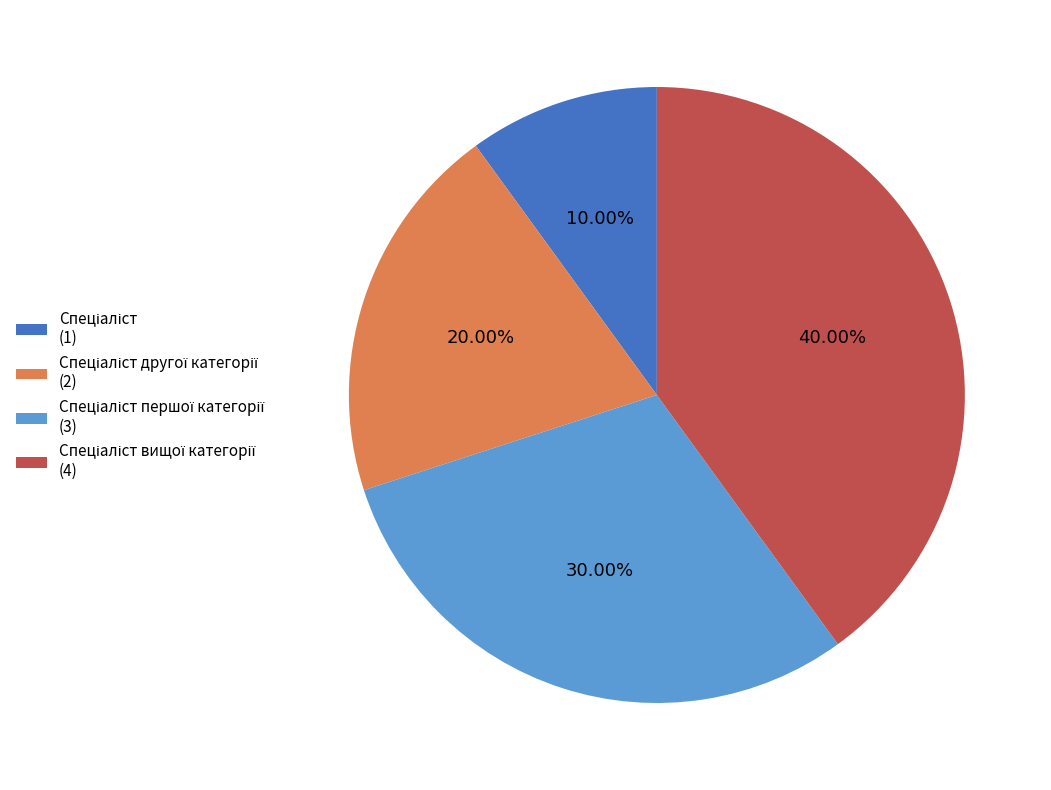

Does any single category account for the majority?

No